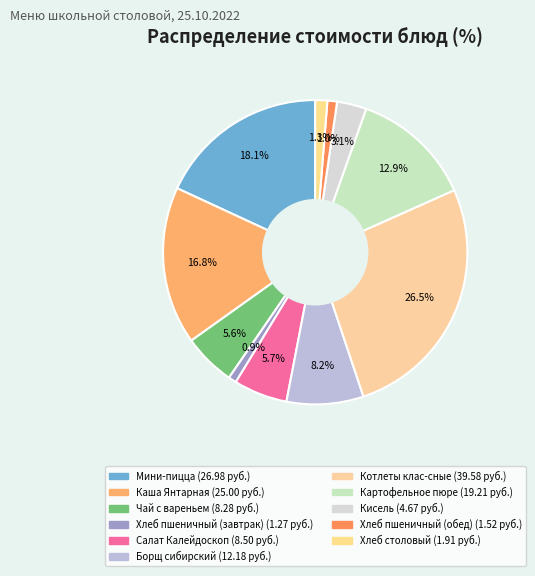

How many segments does this pie chart have?

11